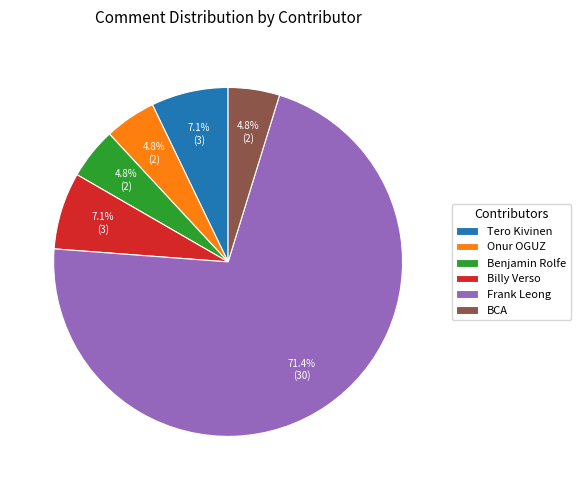

To the nearest percent, what is the difference between the largest and smallest slice percentages?

67%